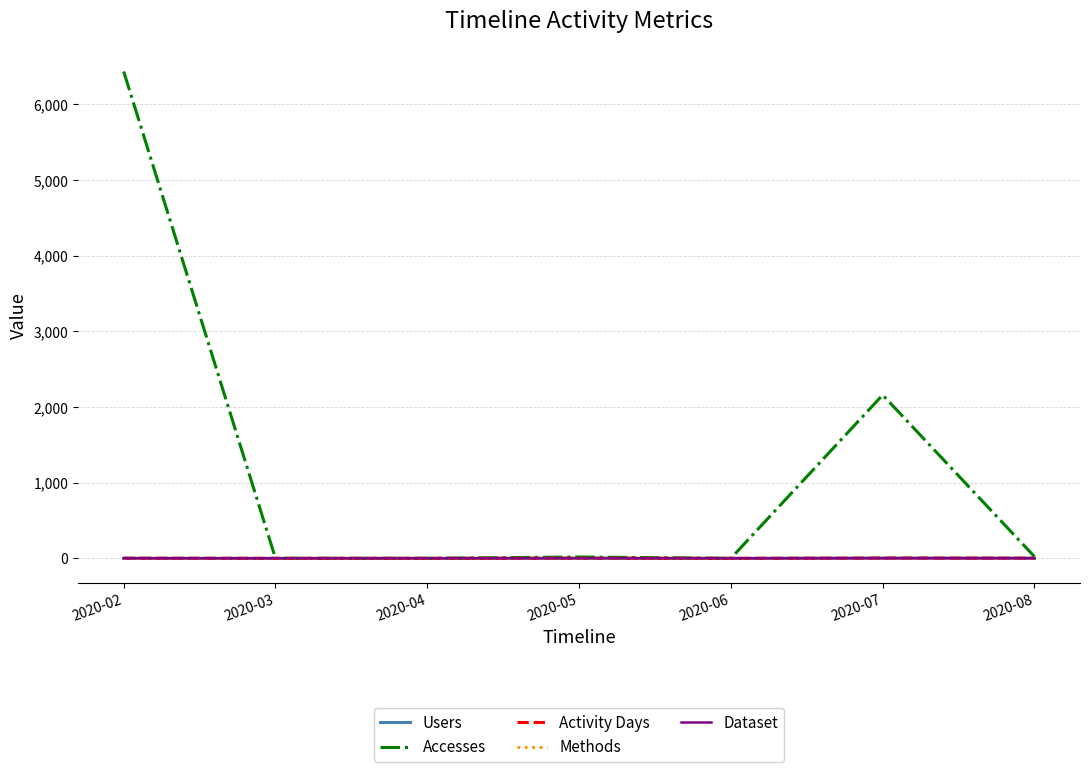

At how many categories does at least one series exceed 3150?

1